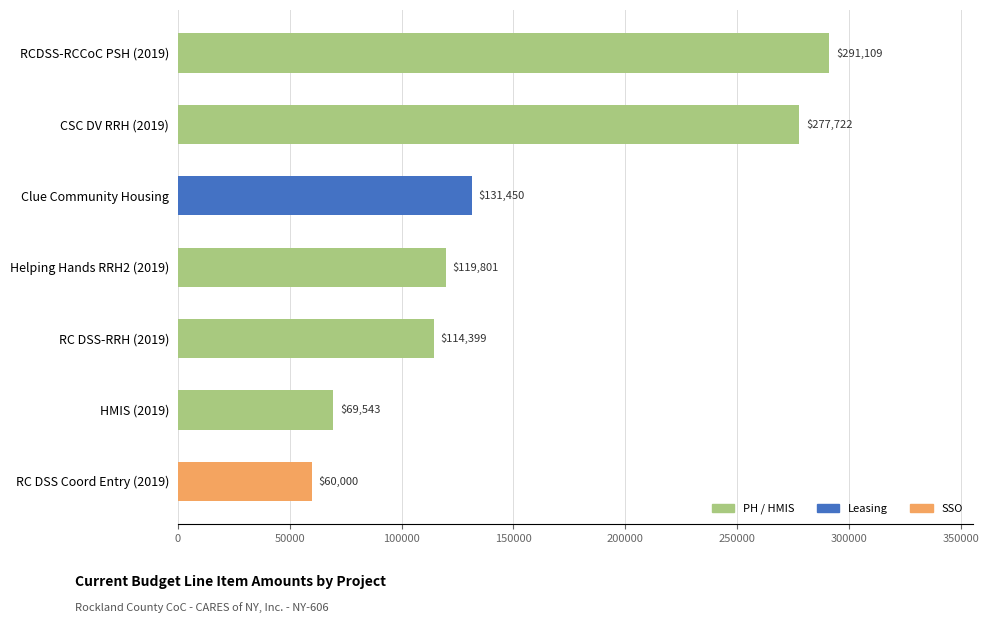

Approximately how many times larger is the value at RC DSS-RRH (2019) compared to RCDSS-RCCoC PSH (2019)?

0.4